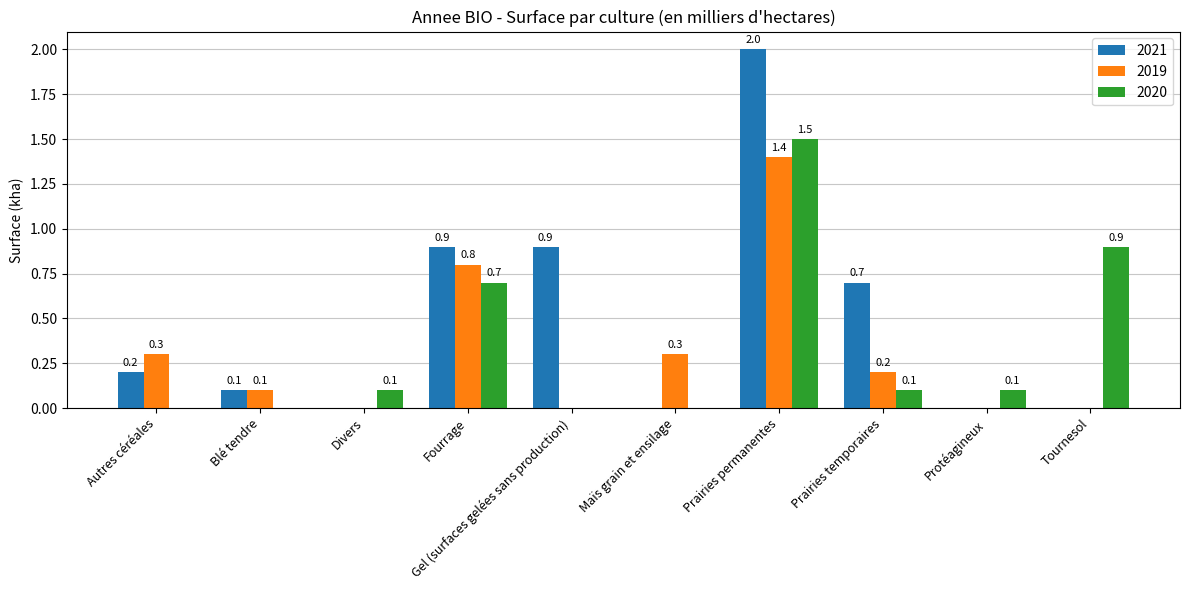

What is the total value across all series at Maïs grain et ensilage?

0.3